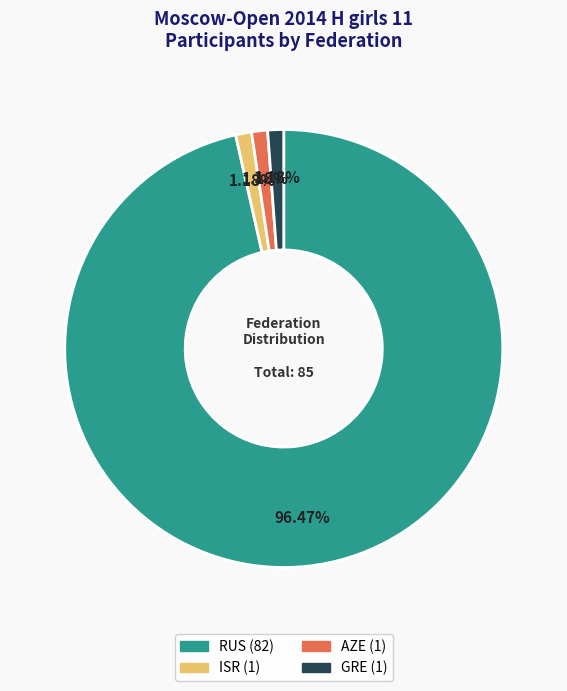

Which category has the biggest portion of the pie?

RUS